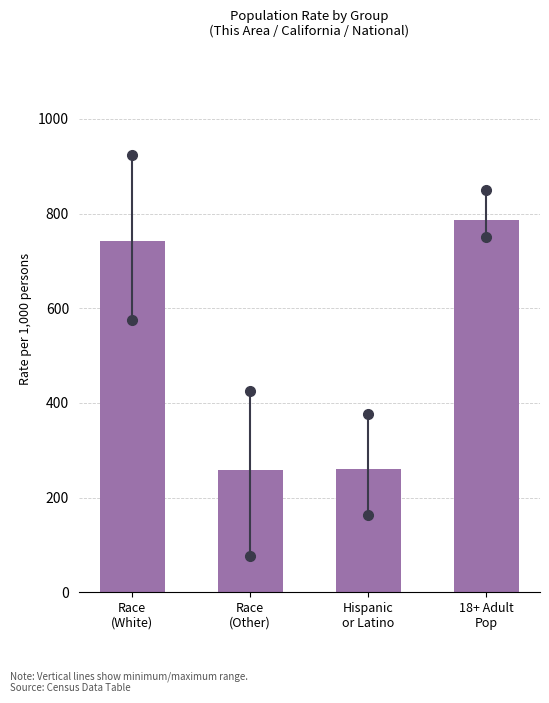

What is the sum of all values?

2045.7